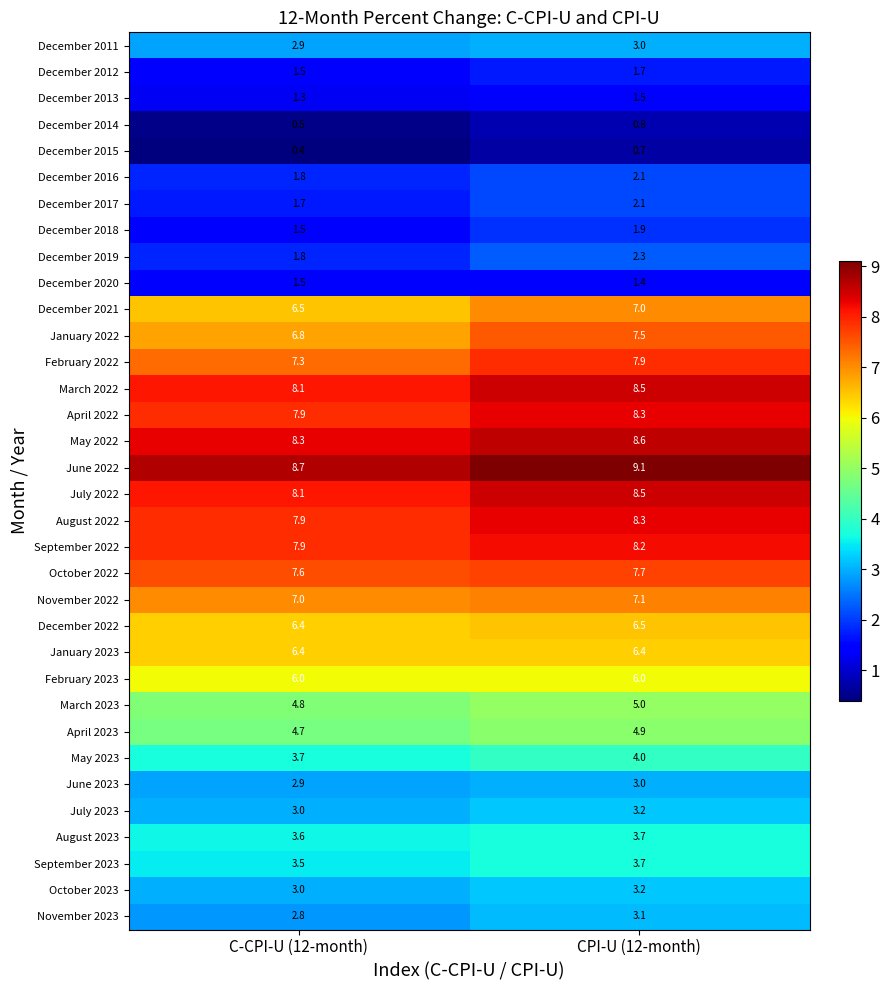

Which category has the highest value across all series?

CPI-U (12-month)